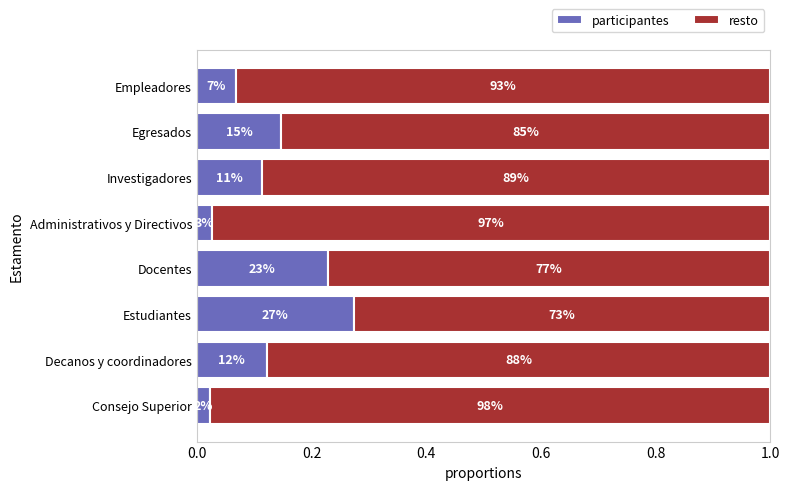

What are all the series names shown in the legend?

participantes, resto